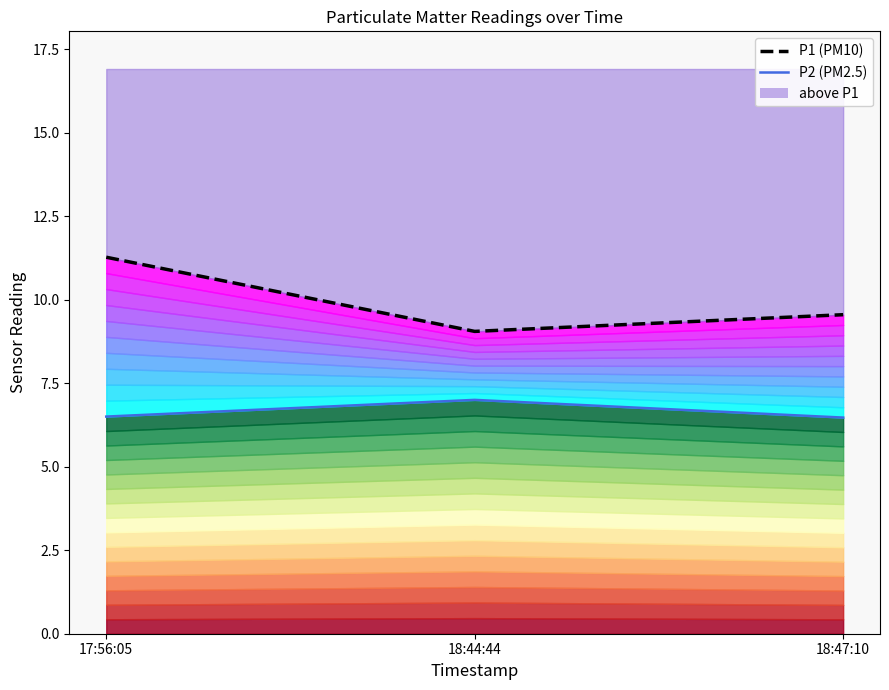

Reading right to left, transcribe all the data shown in this chart.

P2: 18:47:10=6.5	18:44:44=7.0	17:56:05=6.5
P1: 18:47:10=9.6	18:44:44=9.1	17:56:05=11.3